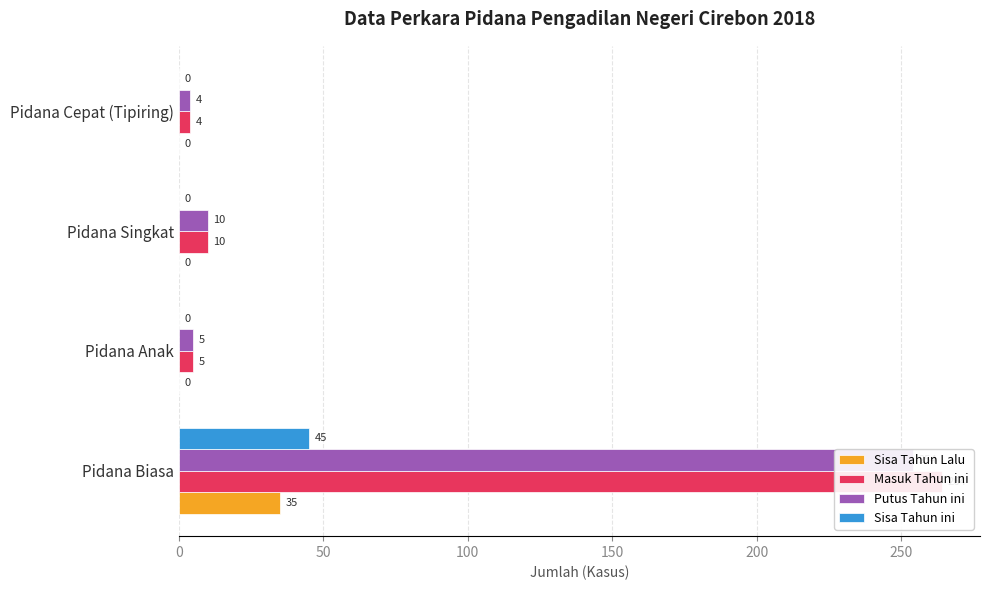

What is the value of the Masuk Tahun ini bar at the 3rd from the left?

10